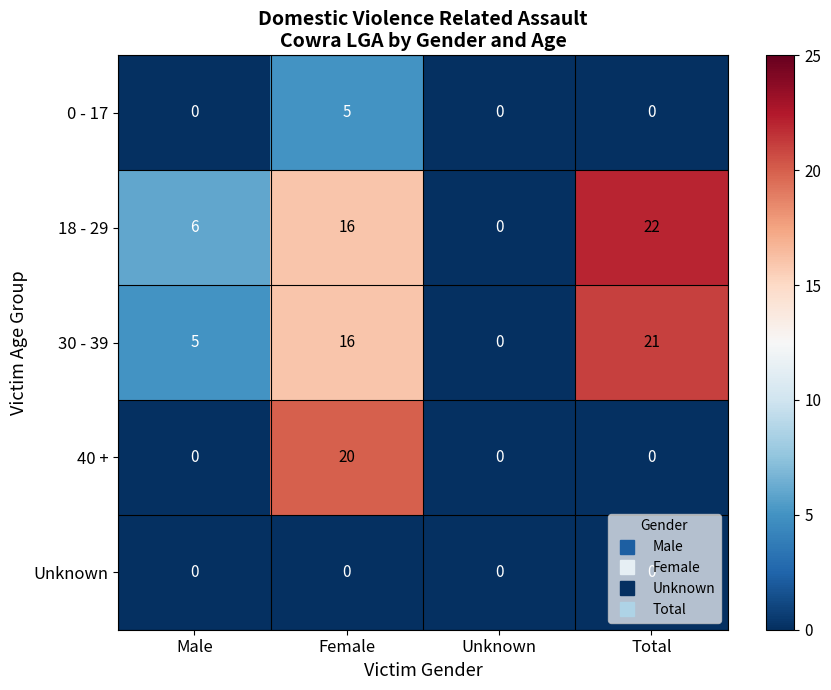

At which category is the sum across all series the highest?

Female